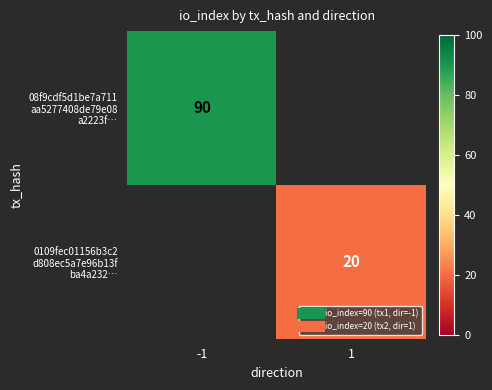

Rank the series by their maximum value, from highest to lowest.

08f9cdf5d1be7a711 aa5277408de79e08 a2223f…, 0109fec01156b3c2 d808ec5a7e96b13f ba4a232…